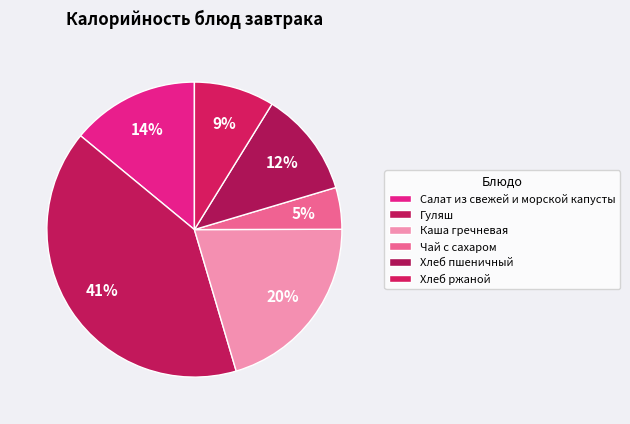

The Каша гречневая slice represents 20% of the pie. True or false?

True